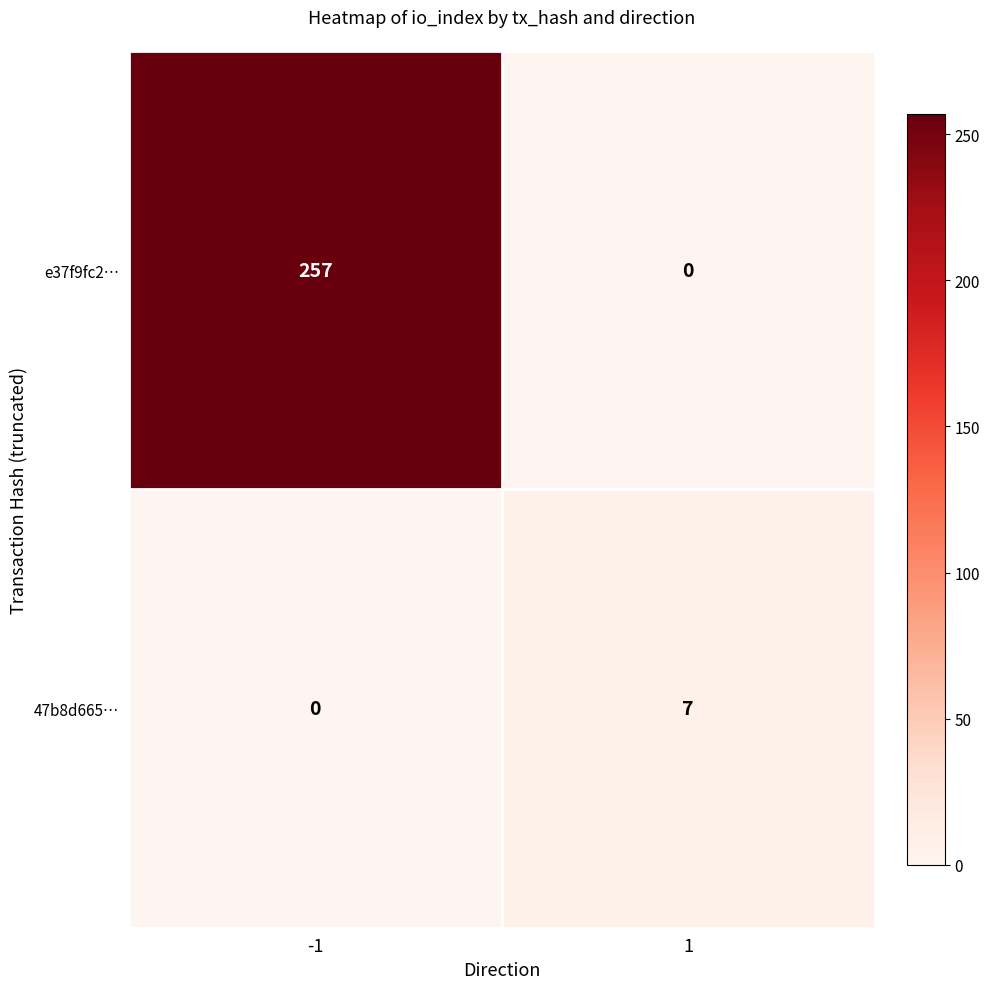

What is the sum of all e37f9fc2… values?

257